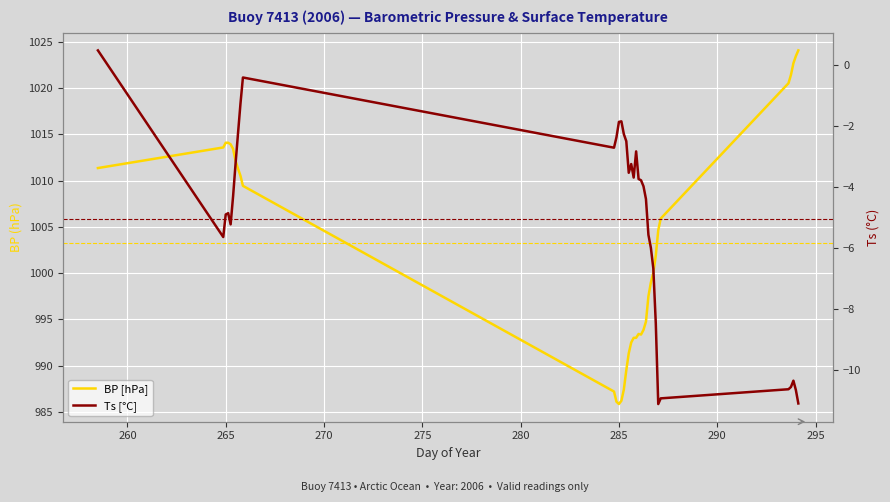

What is the sum of all Ts [°C] values?

-176.5